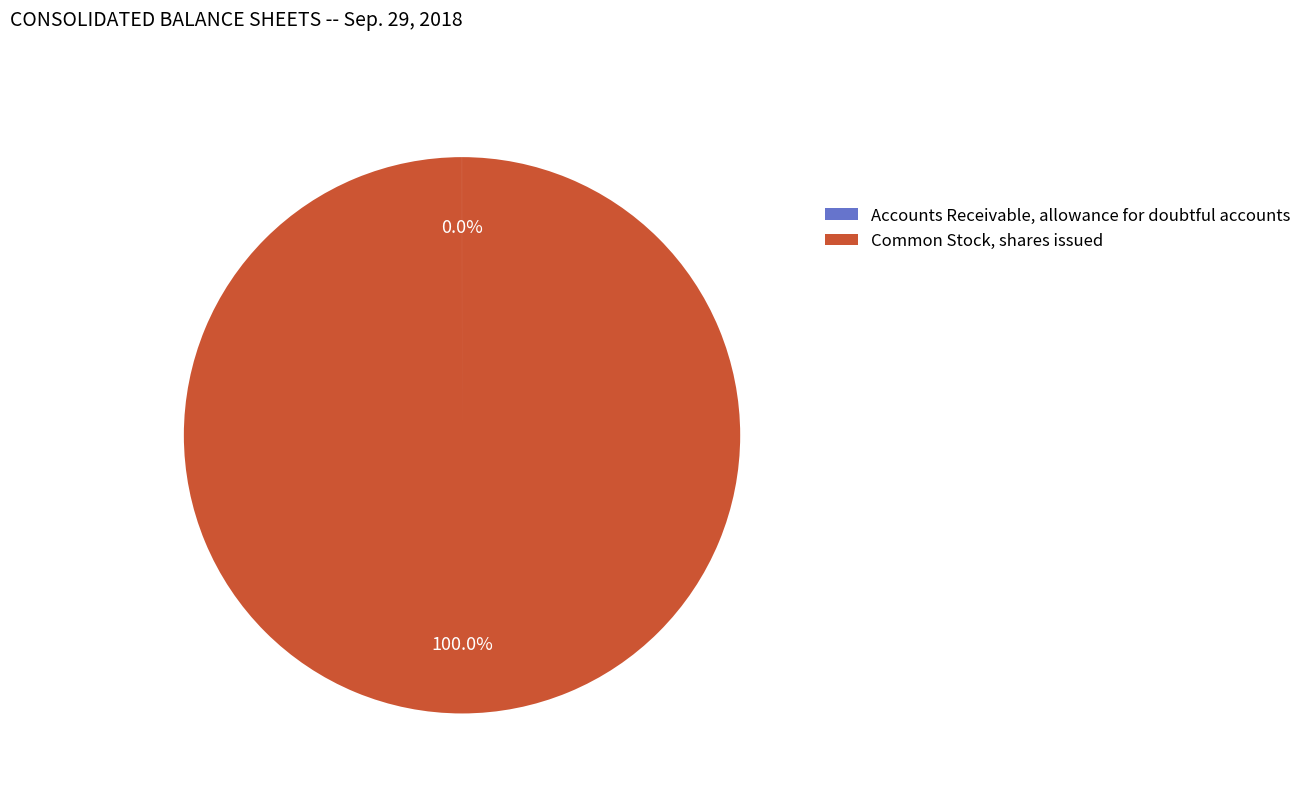

Does Common Stock, shares issued represent more than half of the total?

Yes